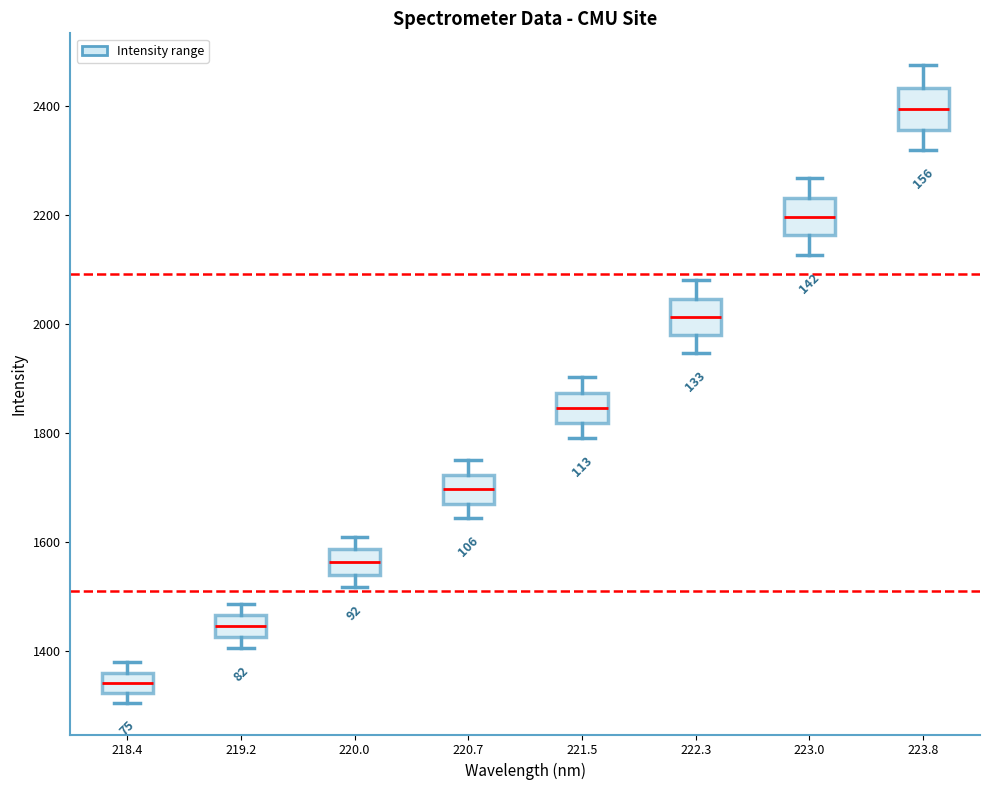

Which box's median line is the lowest?

218.4